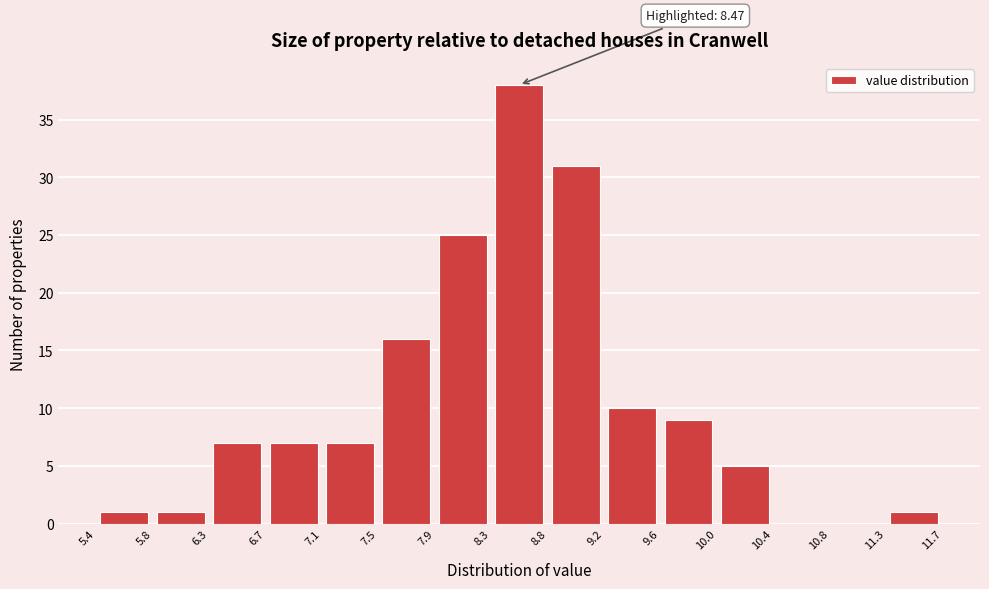

Over which range of the x-axis is the bar tallest?

8.3 to 8.8